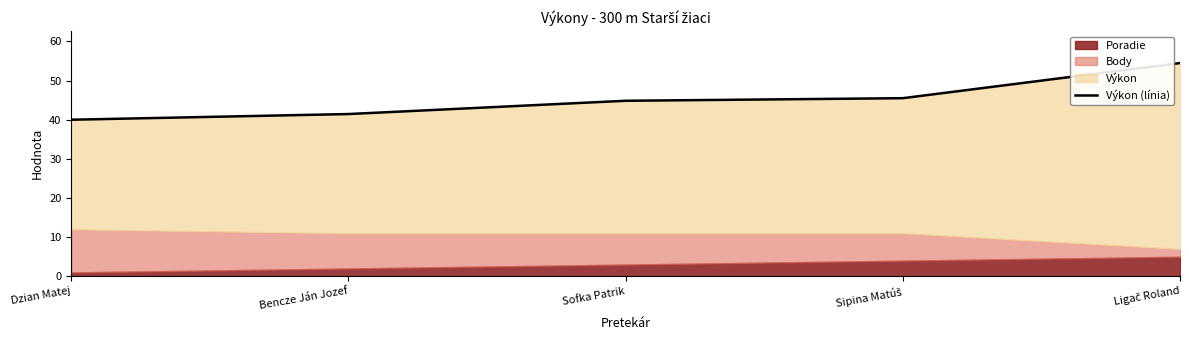

True or false: the data shows 58.9 at Dzian Matej.

False